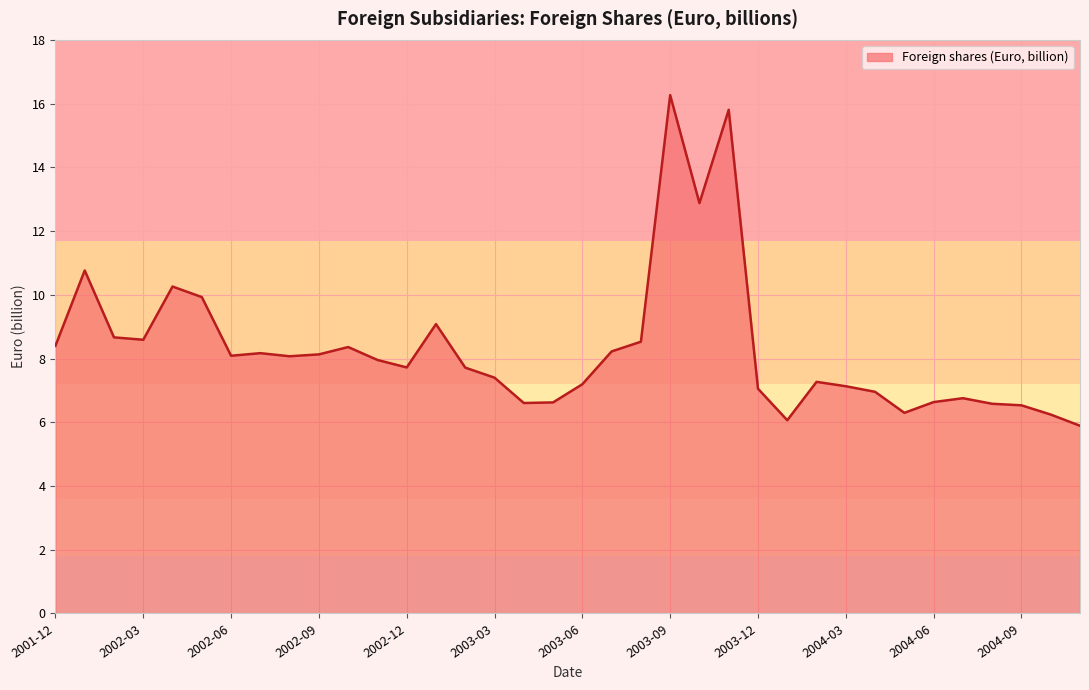

What is the minimum value shown in the chart?

5.9